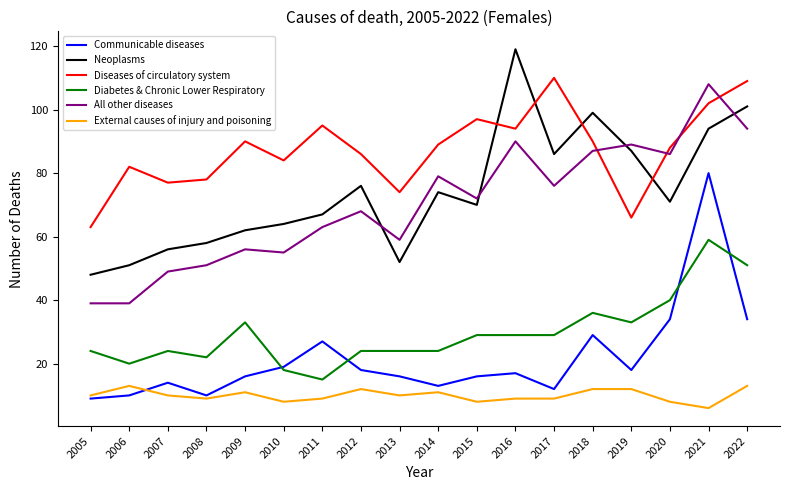

List the series in order of their peak value, lowest first.

External causes of injury and poisoning, Diabetes & Chronic Lower Respiratory, Communicable diseases, All other diseases, Diseases of circulatory system, Neoplasms